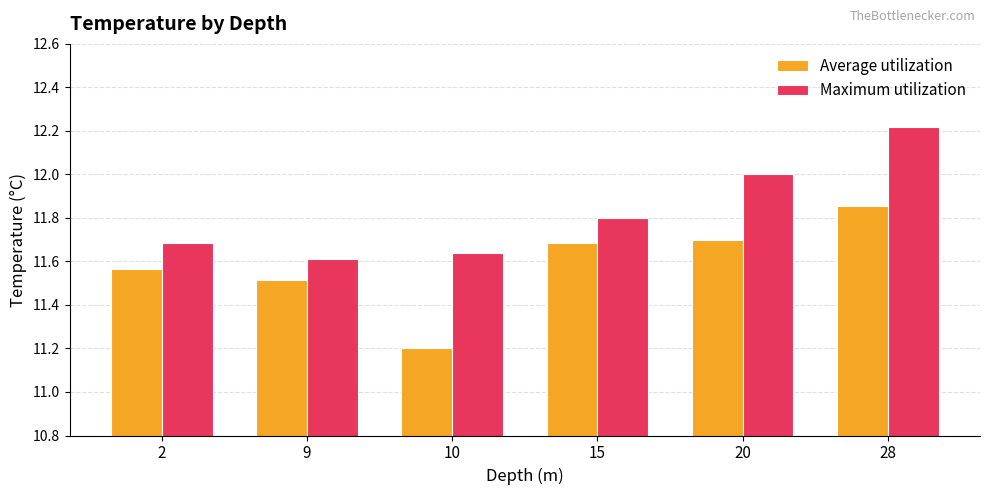

At which category does the chart reach its peak across all series?

28